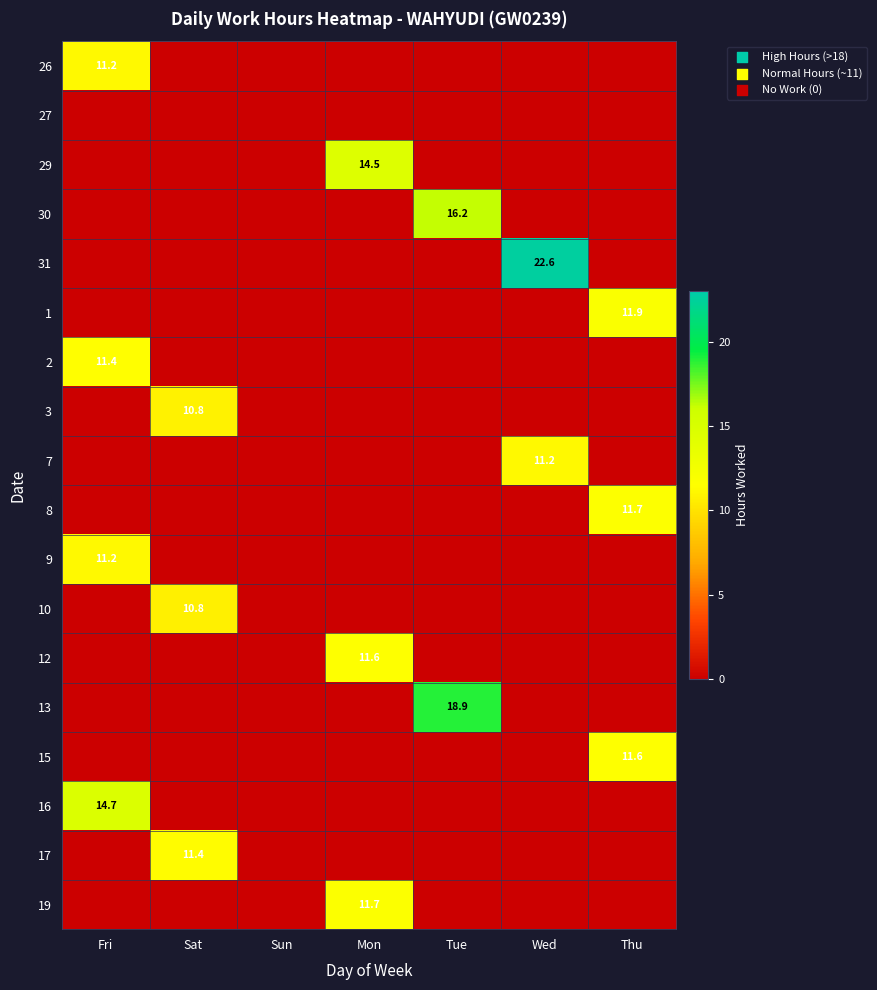

Is it true that 29 equals 14.5 at Mon?

True